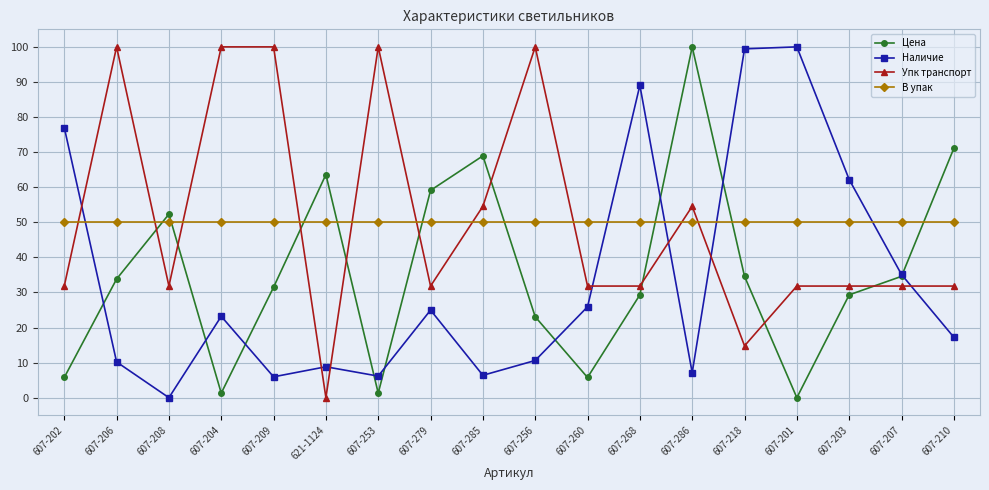

Is it true that Упк транспорт equals 58.1 at 607-206?

False